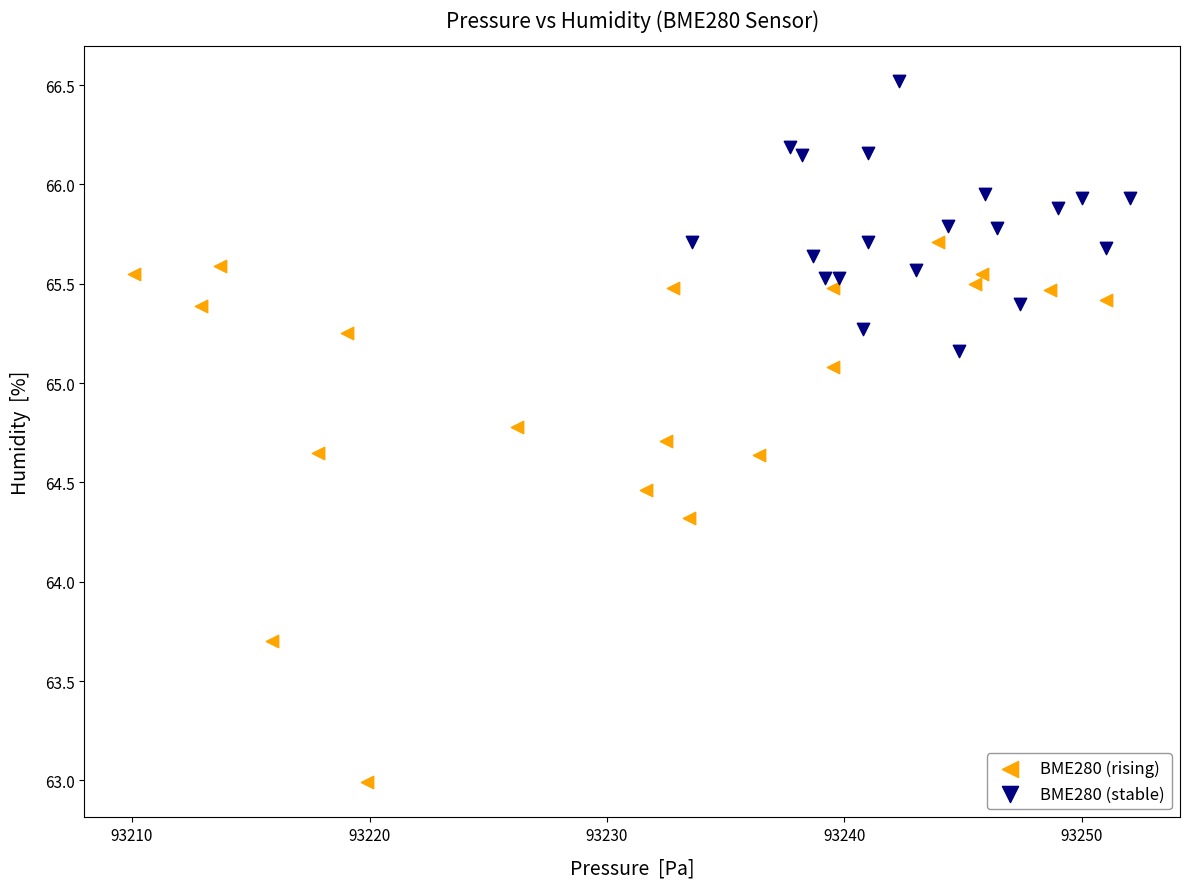

Which series has the largest Y range (max minus min)?

BME280 (rising)